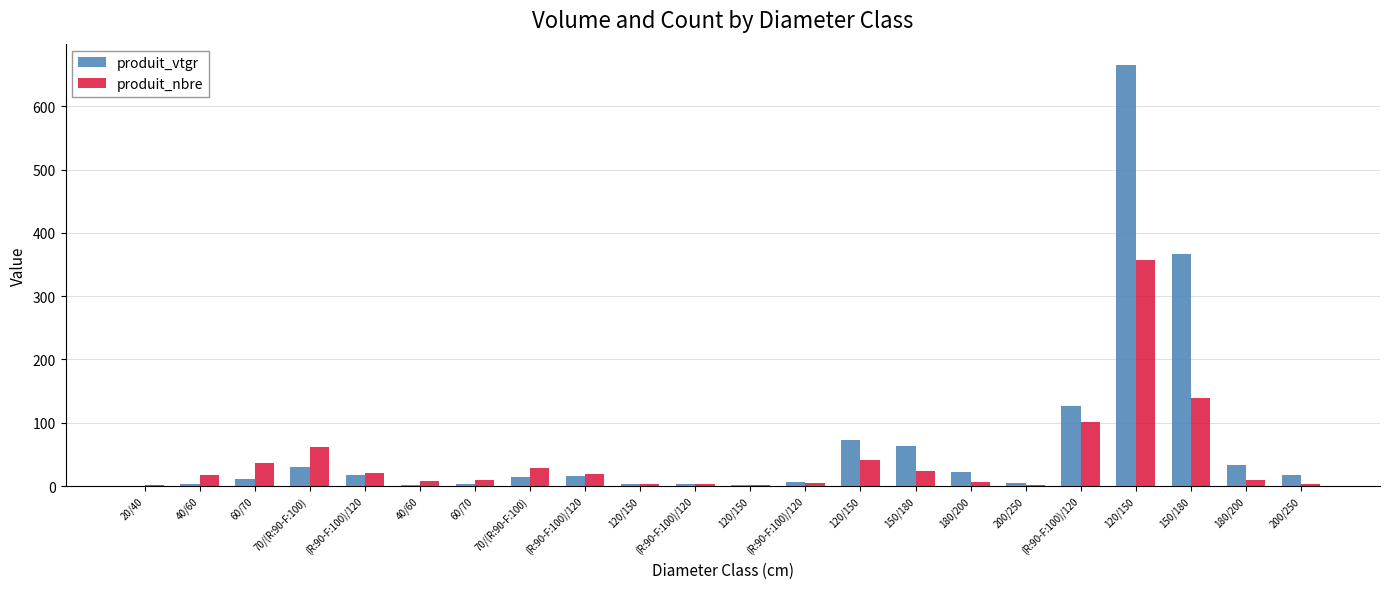

Are the bars grouped side by side (vs. stacked)?

Yes